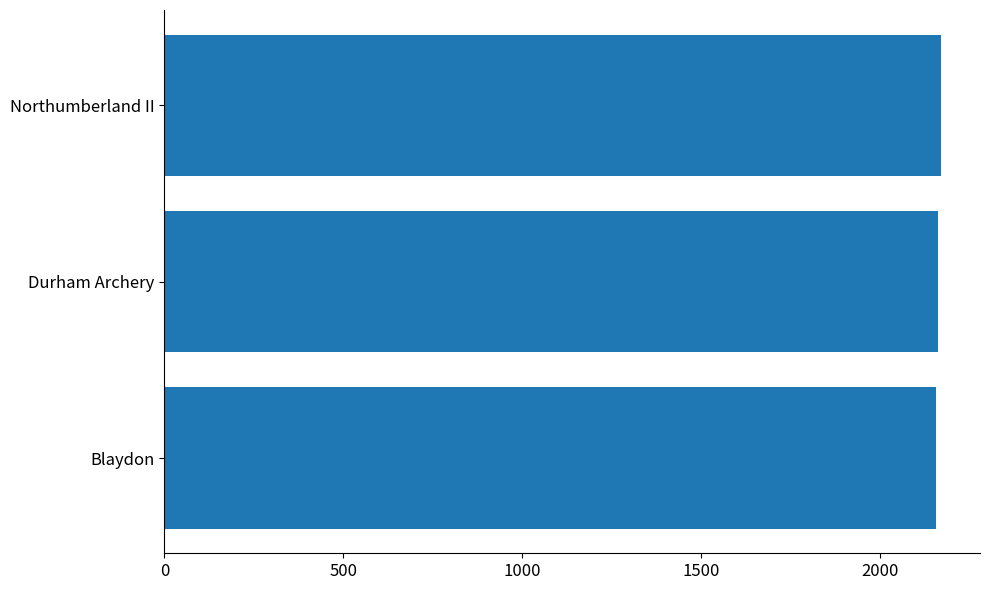

What is the approximate value at Northumberland II?

2171